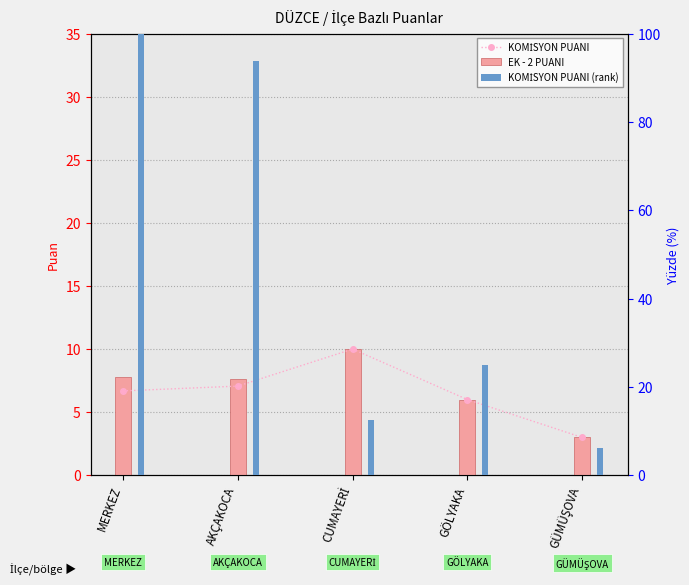

How many categories are shown in the chart?

5